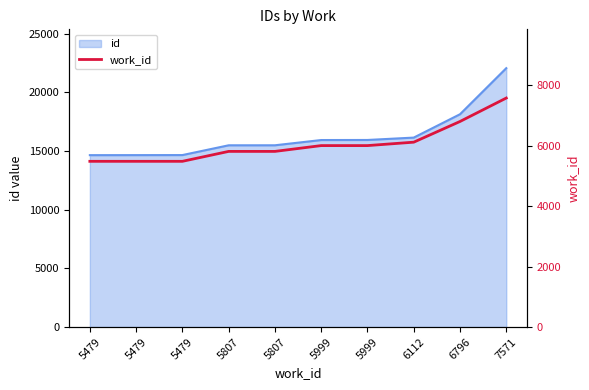

What is the sum of the values at 5999 and 5807?

11806